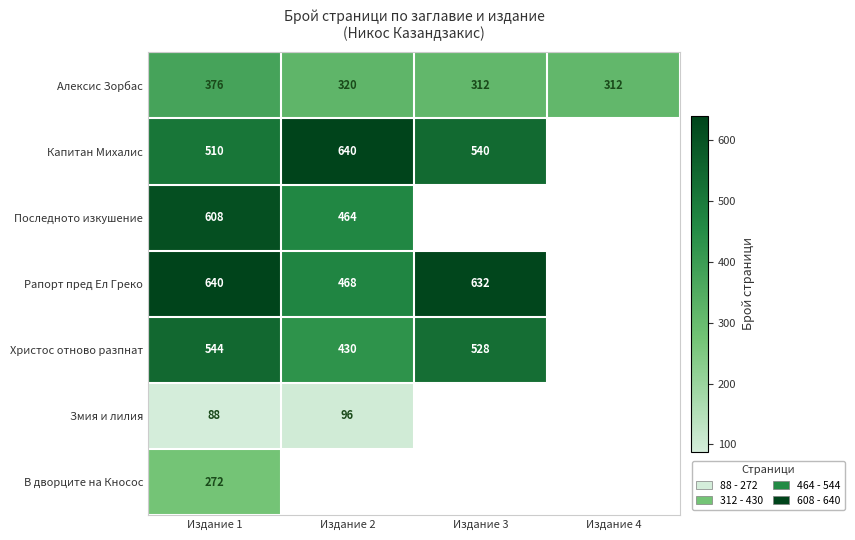

Is it true that Змия и лилия equals 128 at Издание 1?

False